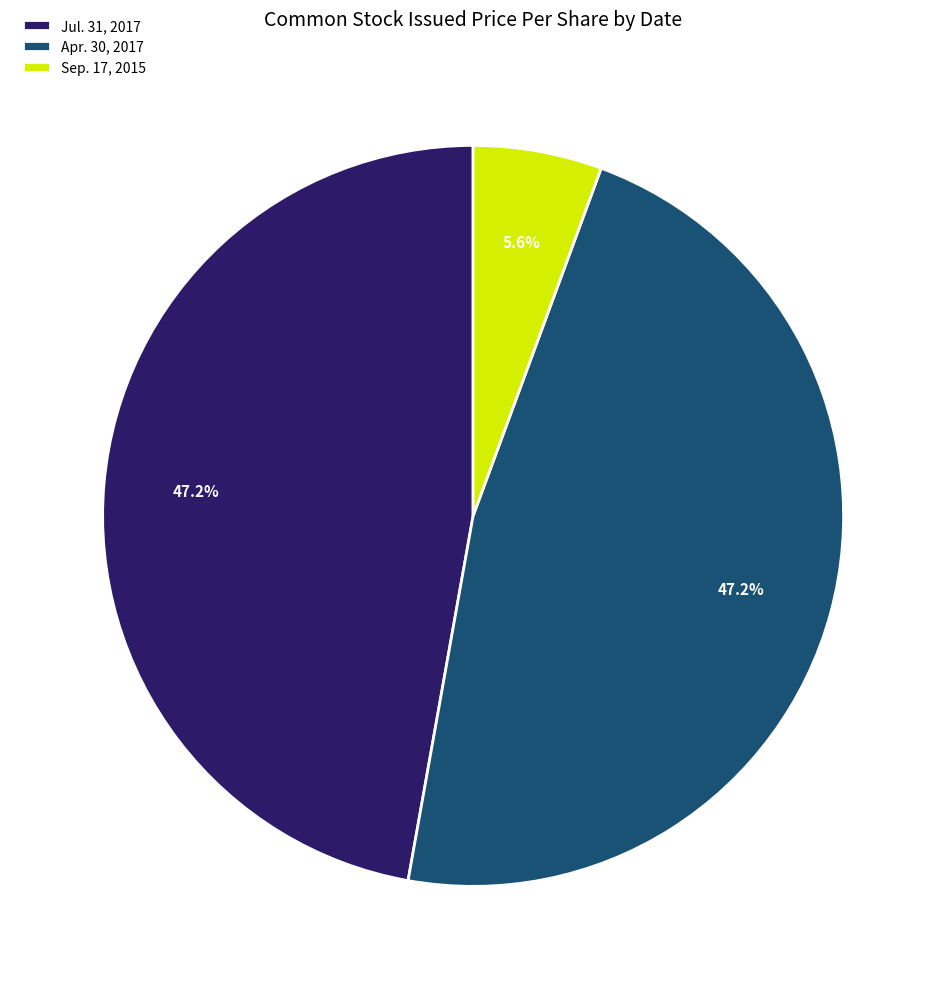

Is there any slice that represents more than half of the pie?

No